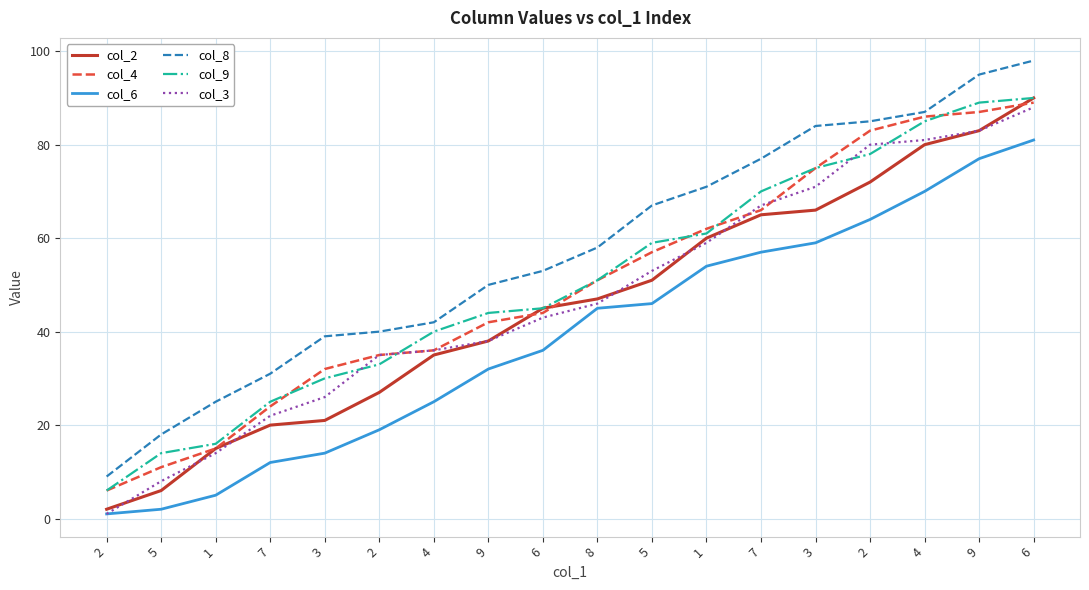

What is the sum of all col_4 values?

901